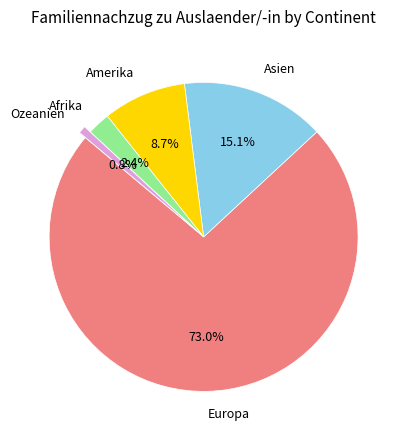

Which category has the smallest portion of the pie?

Ozeanien